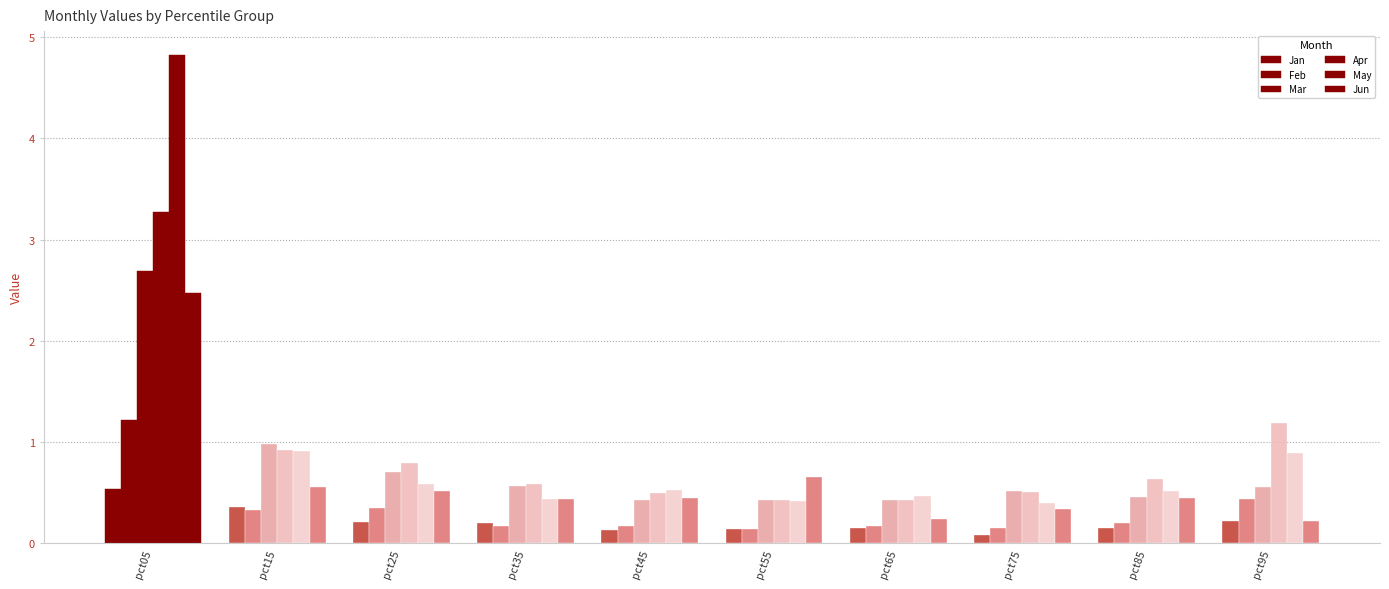

The value of Mar at pct85 is 0.6. True or false?

False